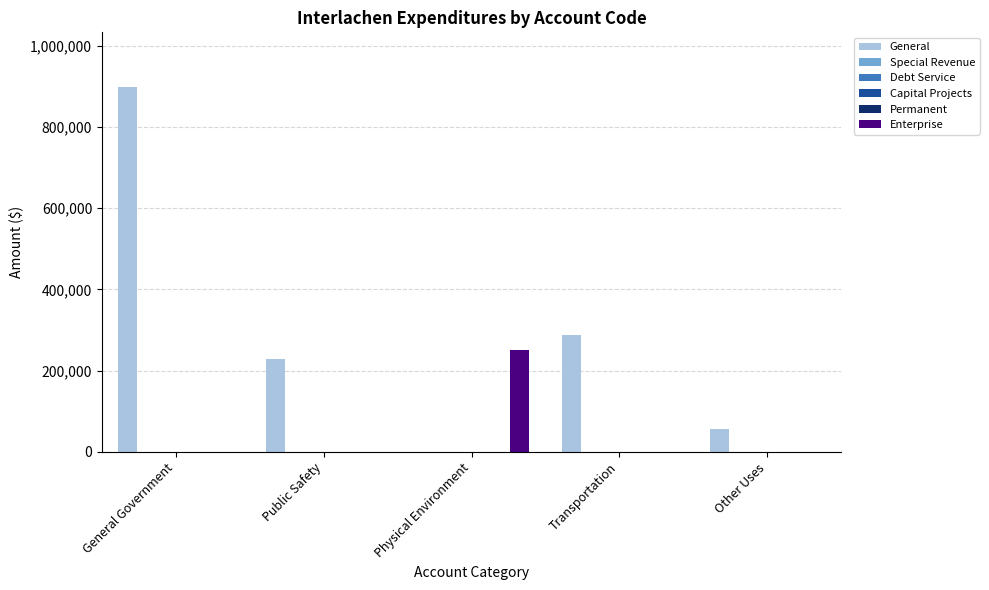

How many bars are there in each group?

6